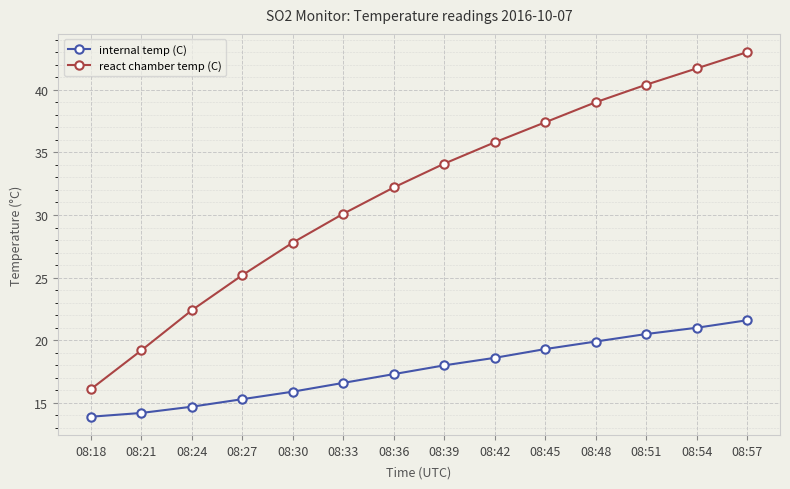

What is the sum of all react chamber temp (C) values?

444.4